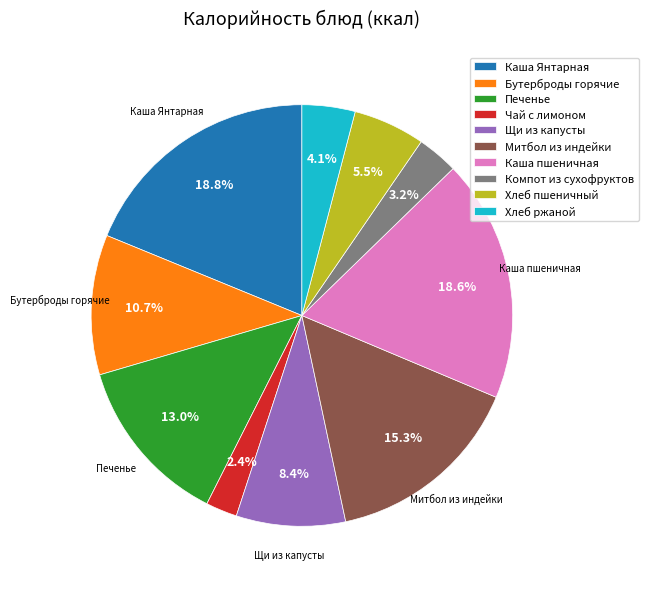

What is the ratio of the value at Компот из сухофруктов to the value at Хлеб ржаной?

0.8